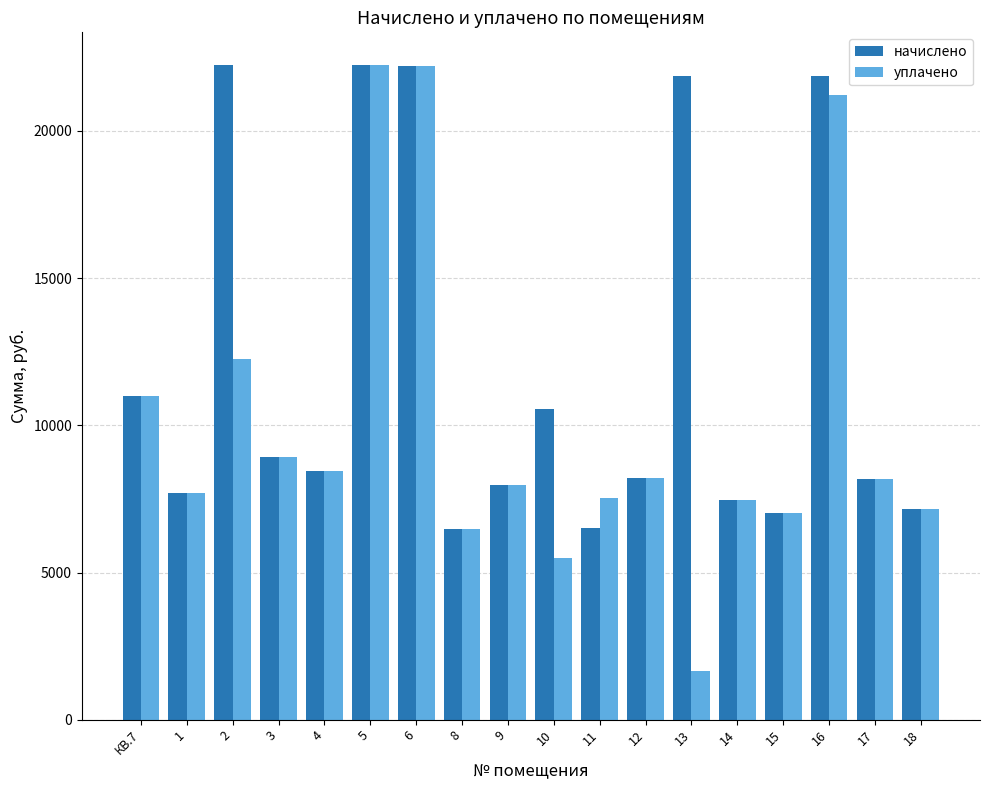

What are all the series names shown in the legend?

начислено, уплачено